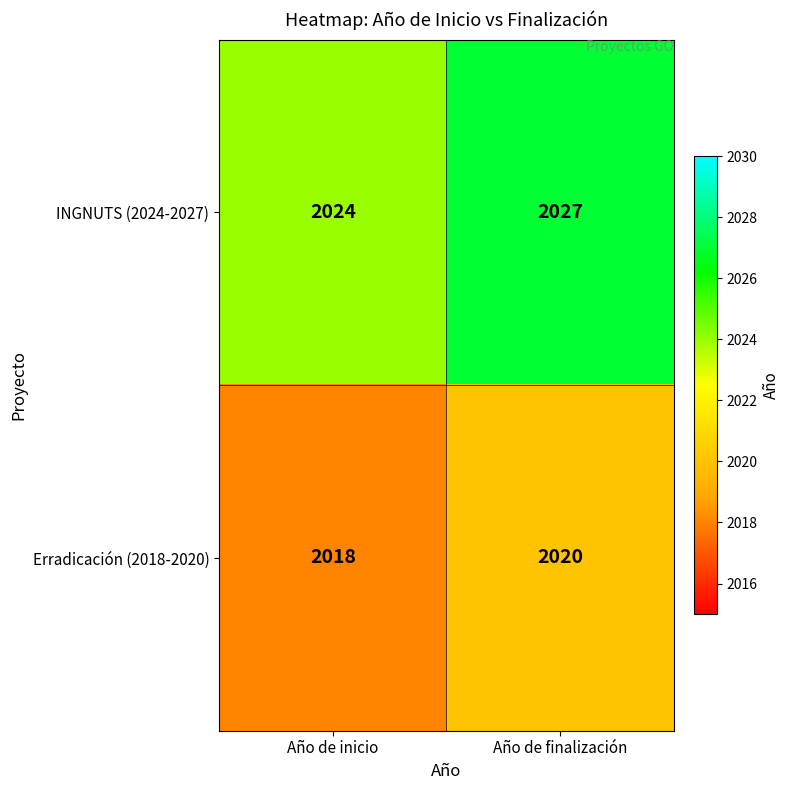

At Año de finalización, list the series in order from smallest to largest.

Erradicación (2018-2020), INGNUTS (2024-2027)